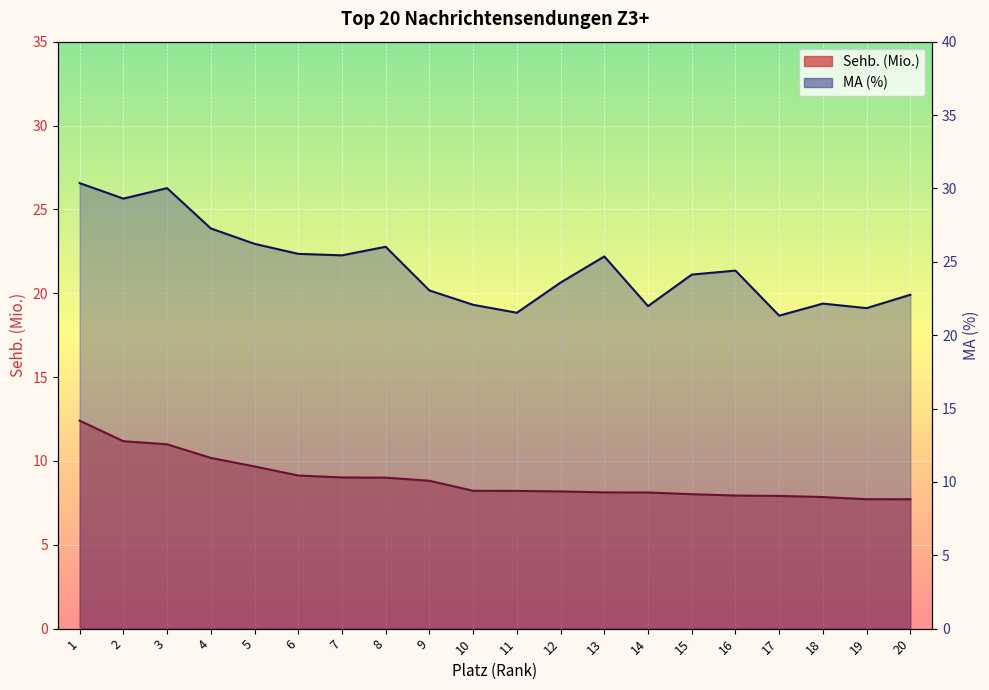

True or false: MA (%) and Sehb. (Mio.) intersect in this chart.

False